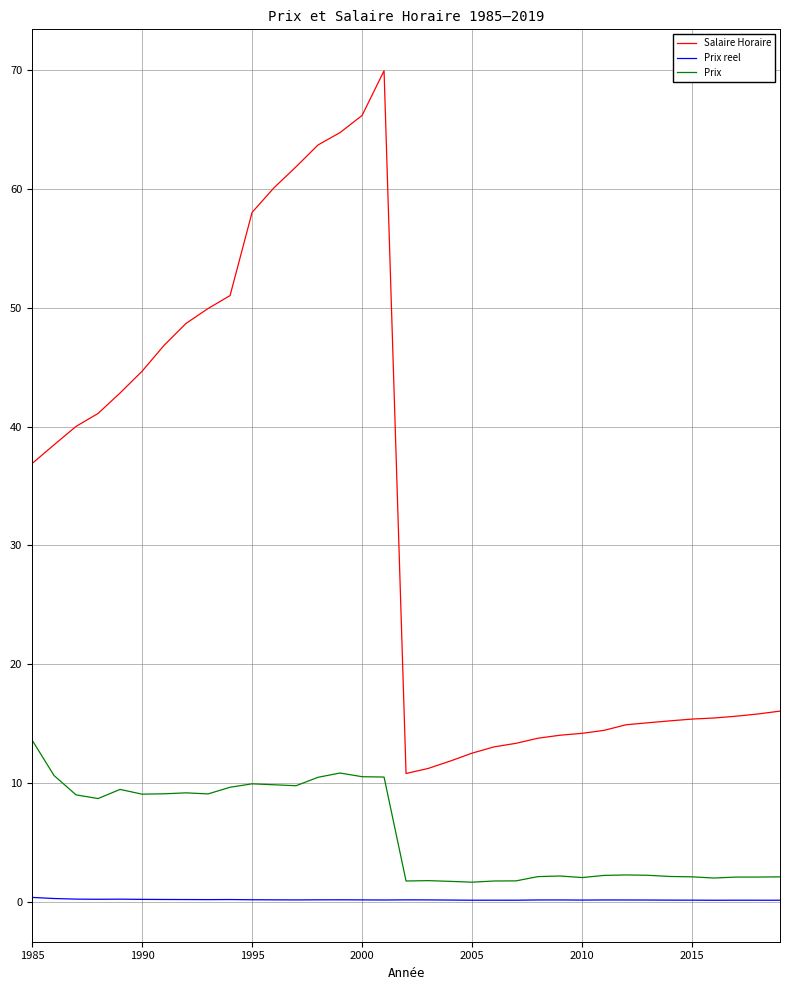

What is the difference between the second highest and second lowest values in the Prix reel series?

0.1